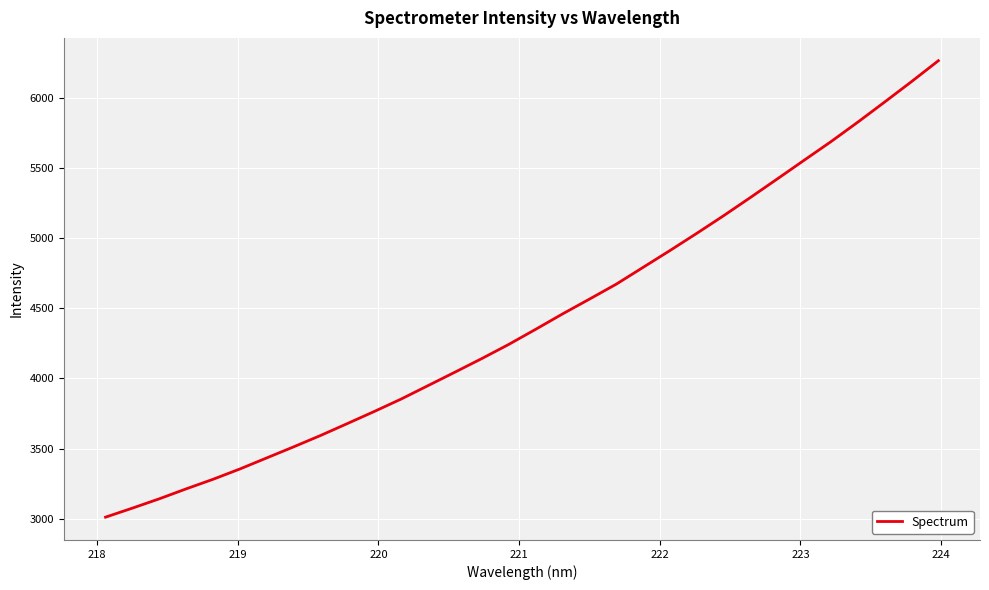

What is the difference between the maximum and minimum values?

3249.7